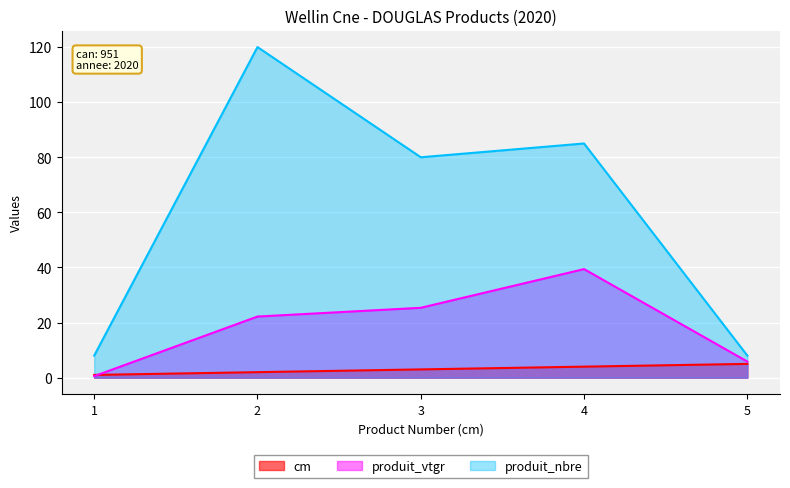

What is the value of the produit_vtgr point at the 5th from the left?

5.8